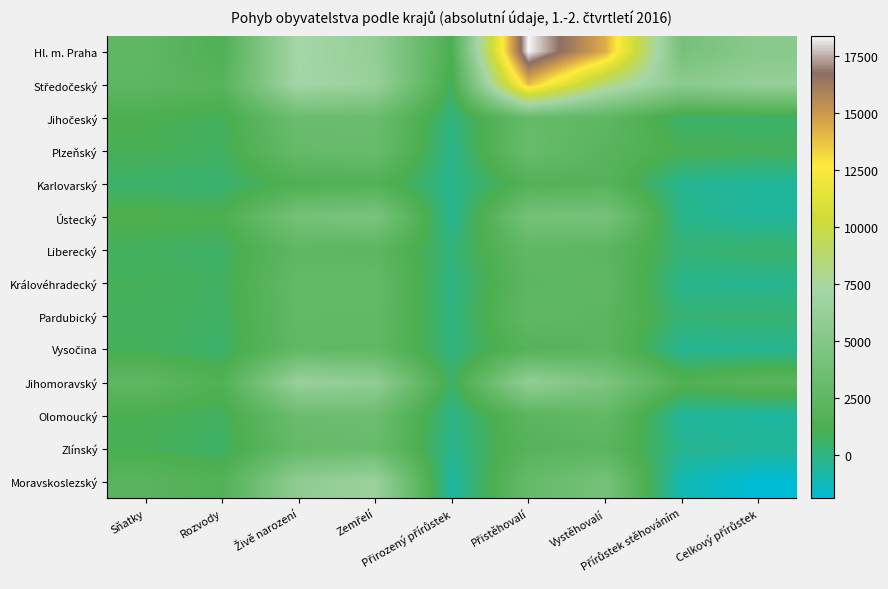

What is the greatest value displayed?

18405